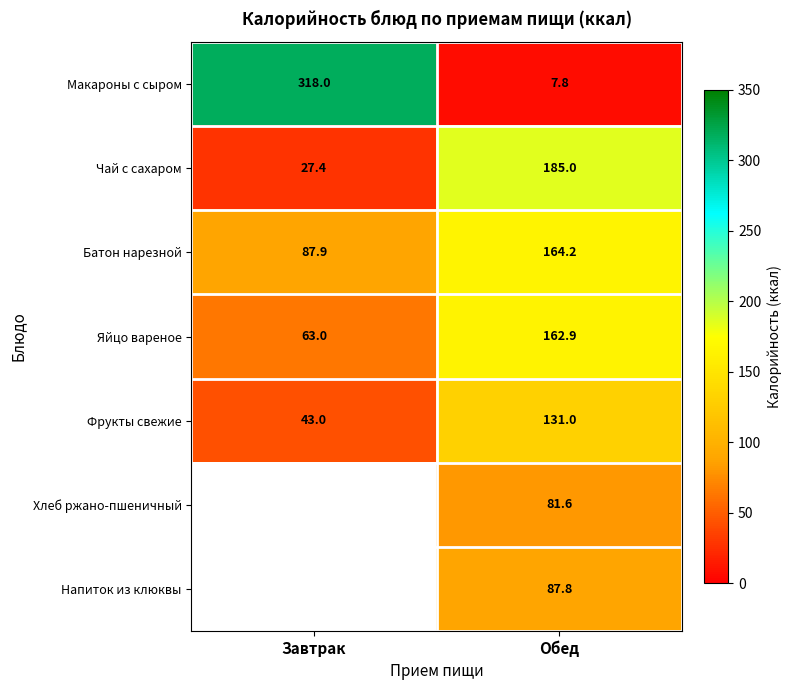

What is the total value across all series at Обед?

820.3